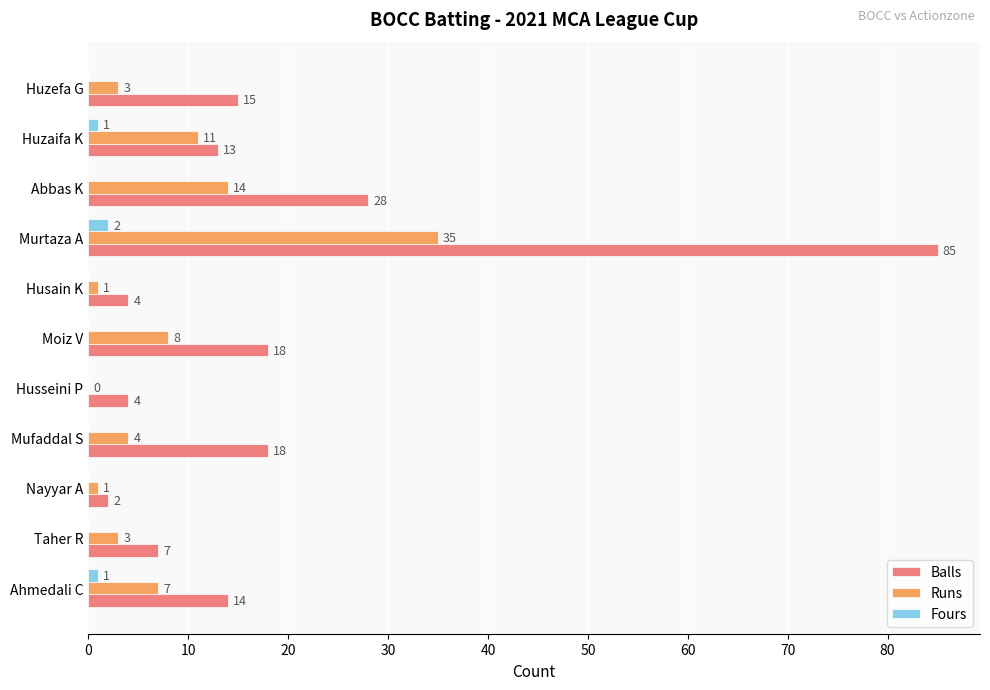

Is it true that Runs equals 12 at Moiz V?

False